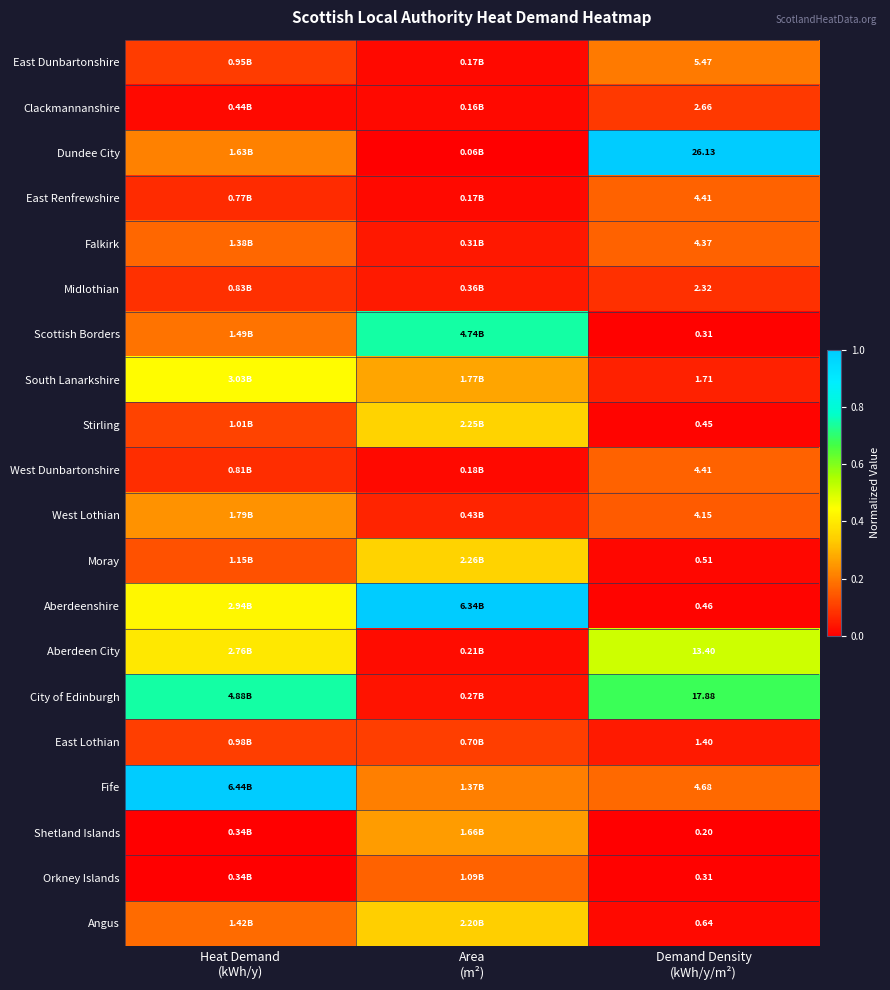

Which series has the largest total across all categories?

City of Edinburgh